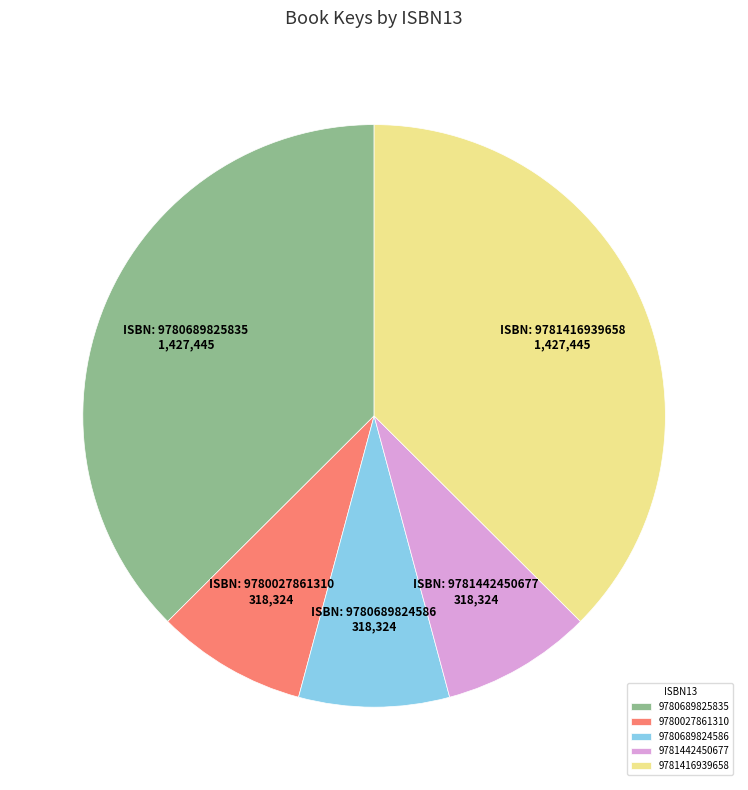

Is there any slice that represents more than half of the pie?

No